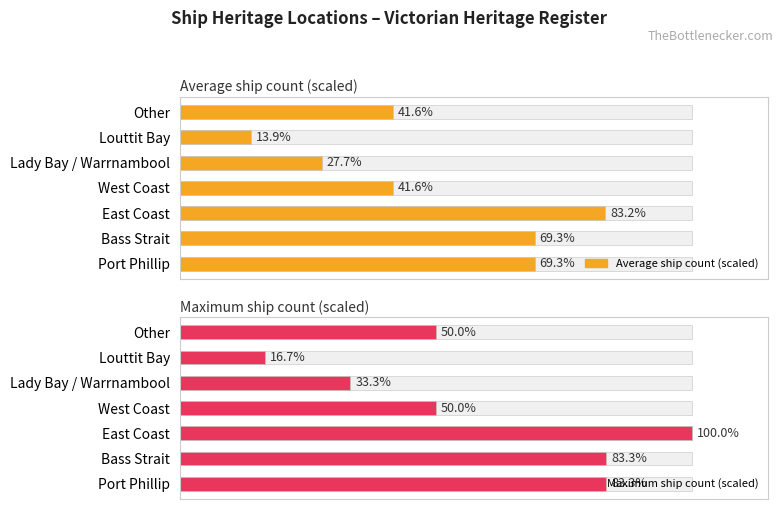

How many values in the Average ship count (scaled) series exceed 41?

5